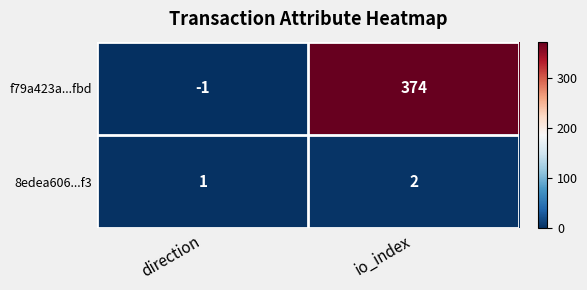

How many data points does each series have?

2